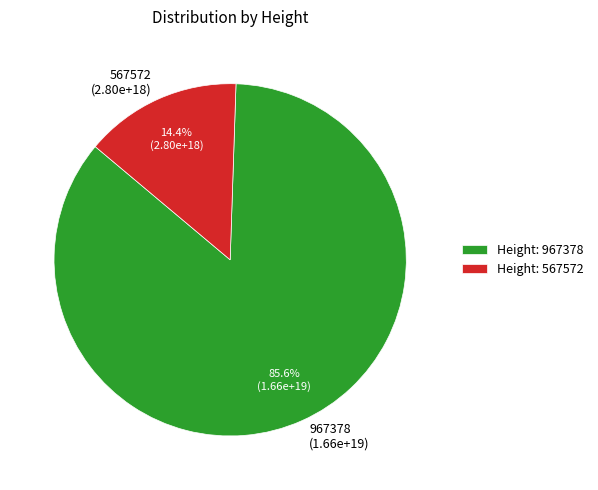

To the nearest percent, what is the difference between the largest and smallest slice percentages?

71%